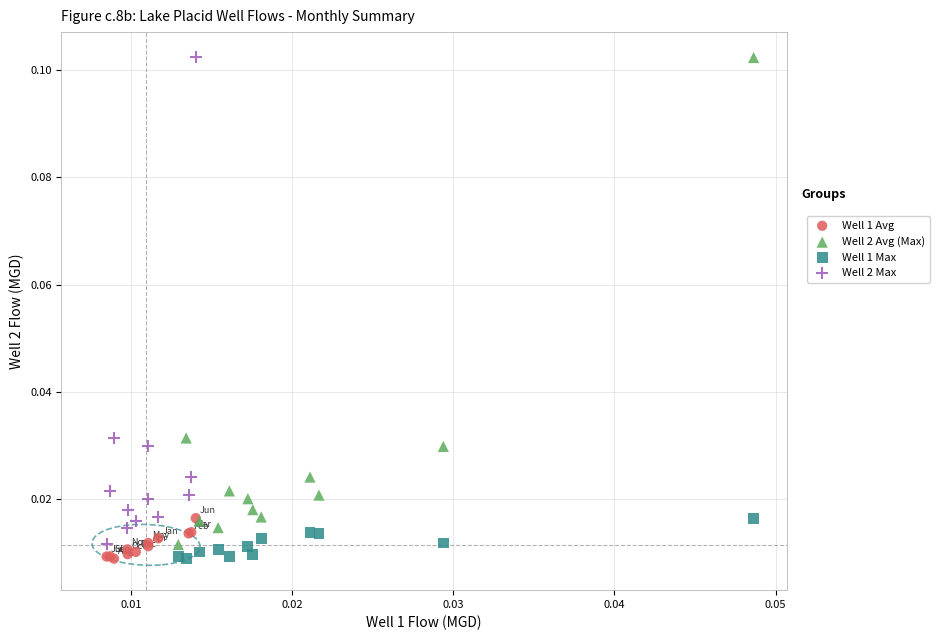

What are all the series names shown in the legend?

Well 1 Avg, Well 2 Avg (Max), Well 1 Max, Well 2 Max